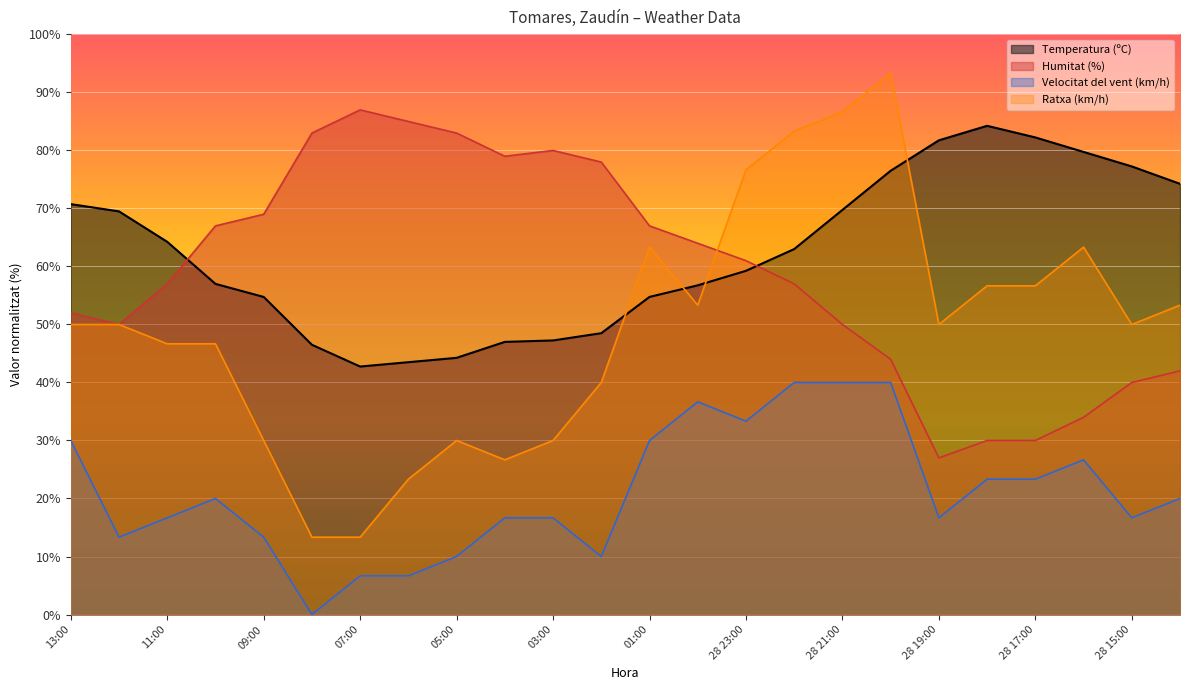

Is the value of Ratxa (km/h) at 07:00 greater than the value of Humitat (%) at 00:00?

No